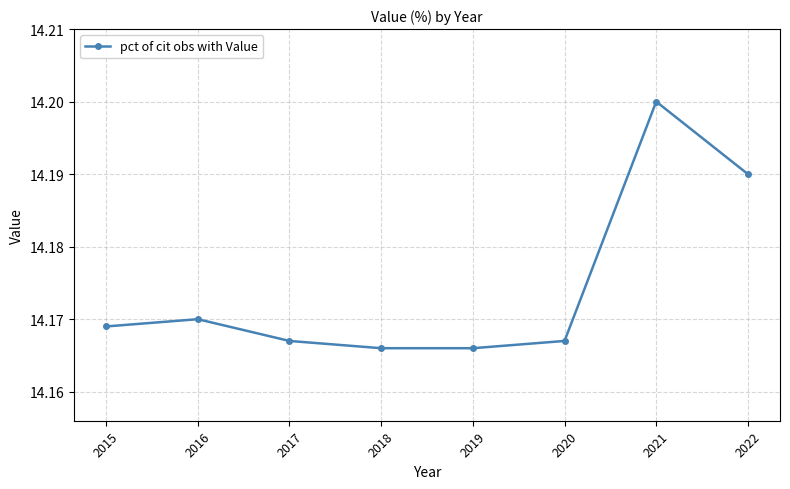

How many values are between 14 and 15?

8